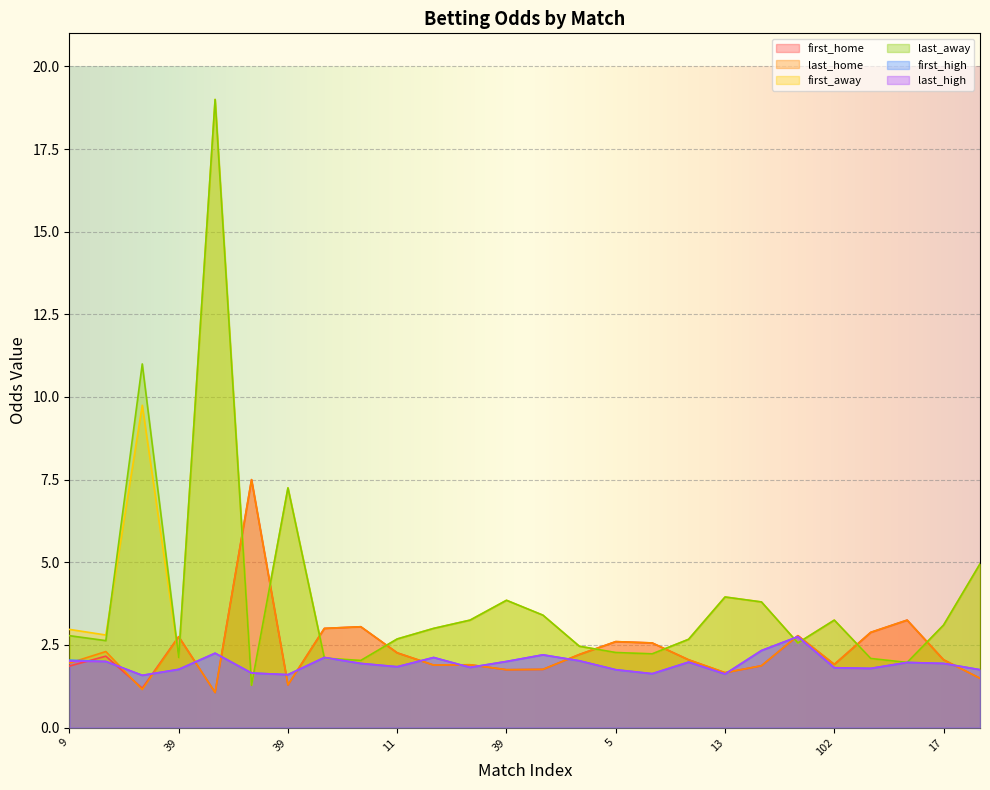

What is the sum of the last_away values at 9 and 5?

5.4